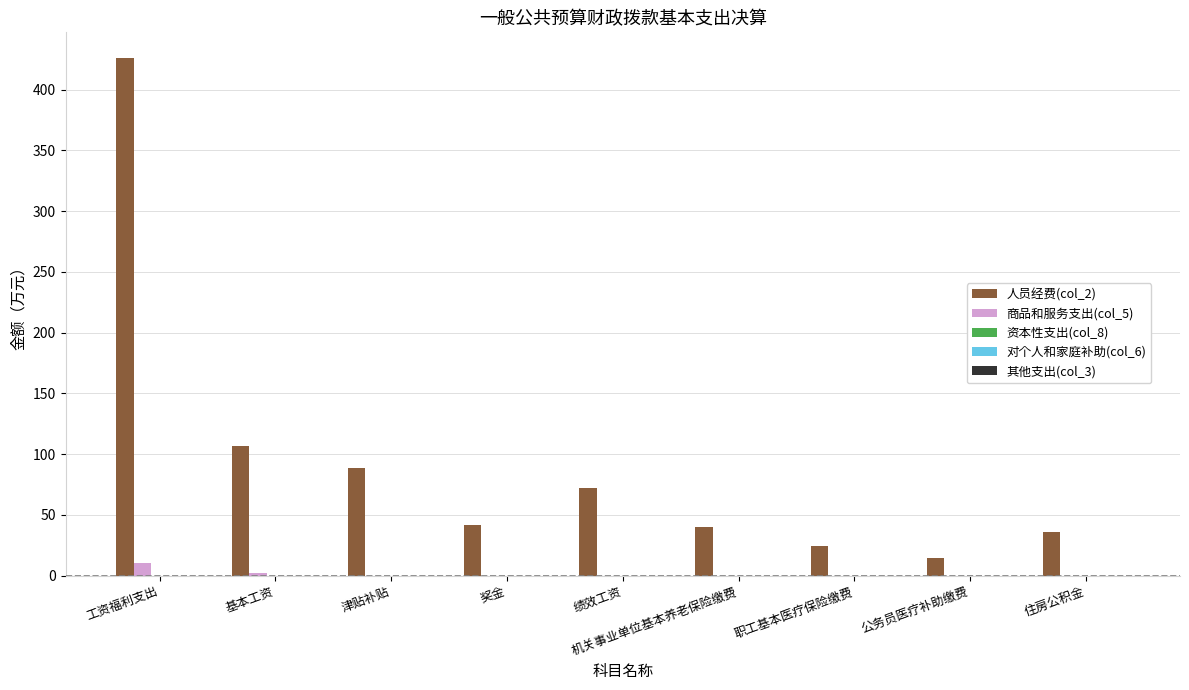

What is the maximum value shown in the chart?

425.9